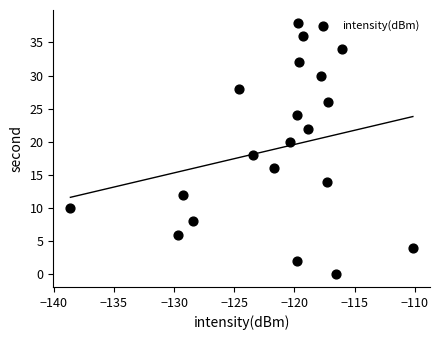

What is the range of Y values (max minus min)?

38